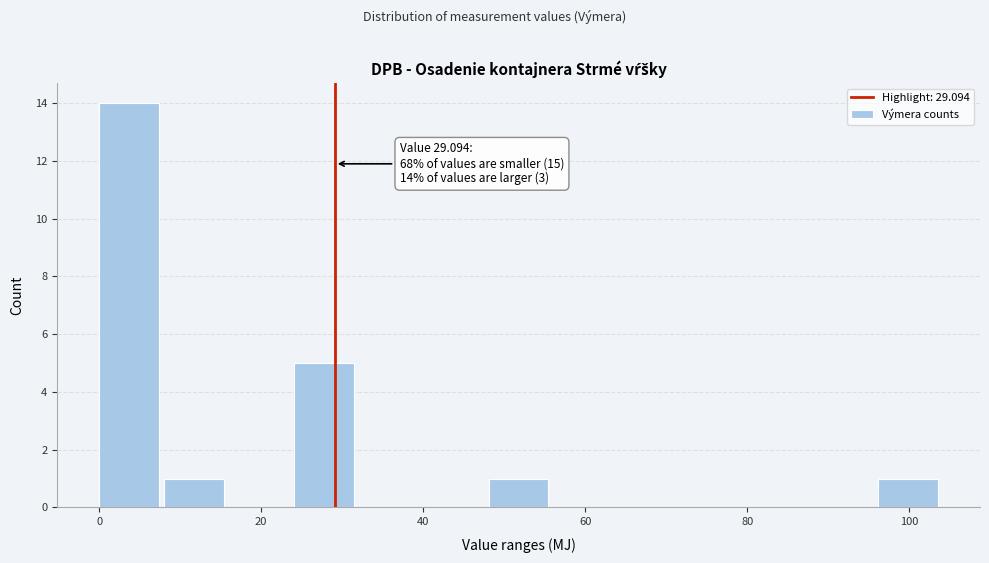

Which range on the x-axis has the tallest bar?

0 to 8